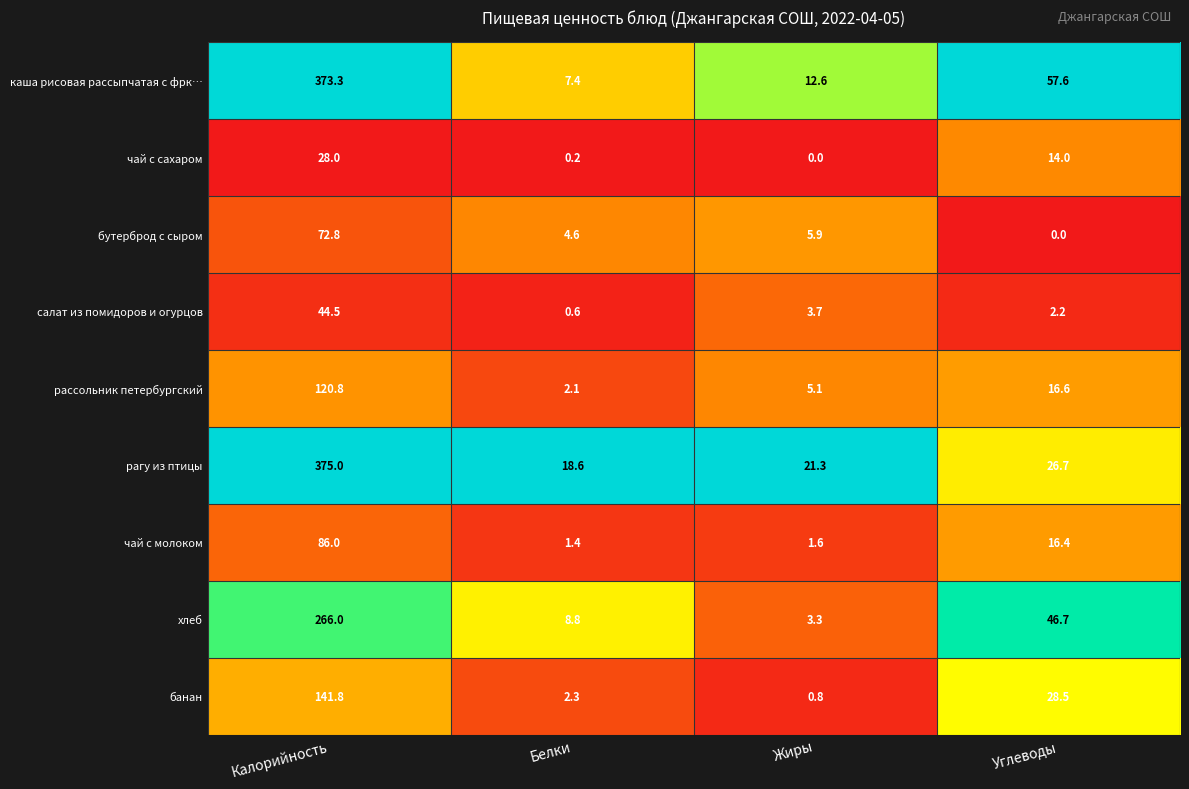

The value of банан at Углеводы is 41.3. True or false?

False